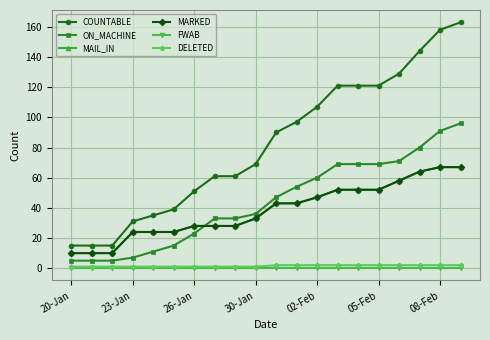

Is this an area chart (filled region under the line)?

No